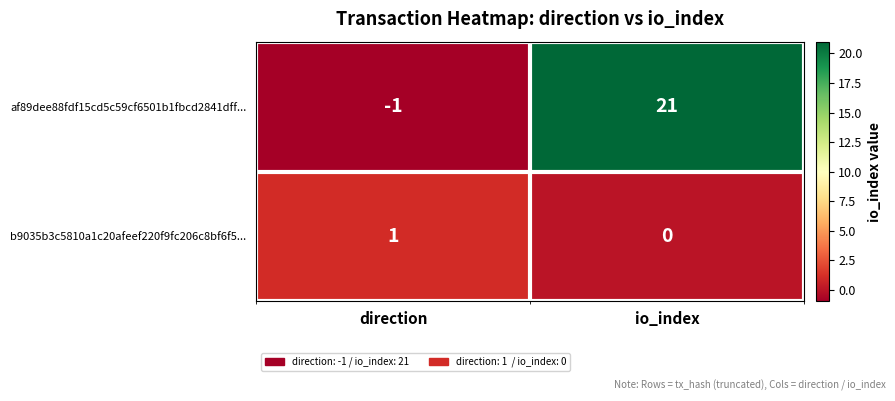

List the series in order of their overall mean, lowest first.

b9035b3c5810a1c20afeef220f9fc206c8bf6f5..., af89dee88fdf15cd5c59cf6501b1fbcd2841dff...